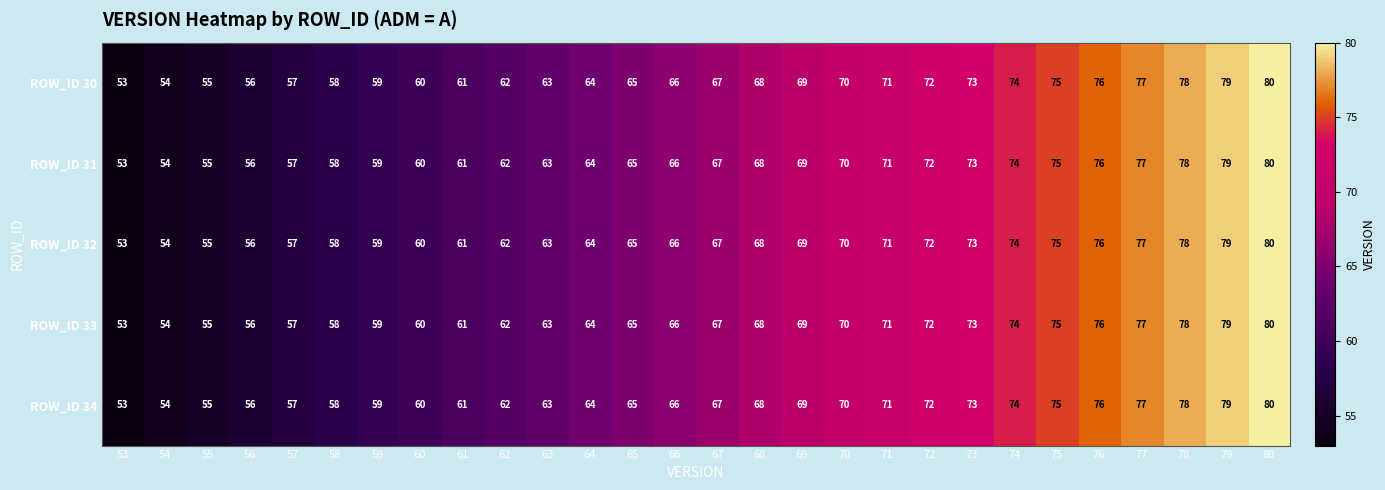

At which category is the sum across all series the highest?

80